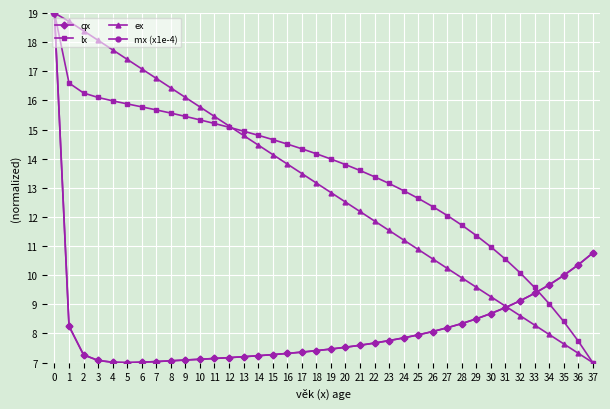

What is the maximum value for ex?

19.0